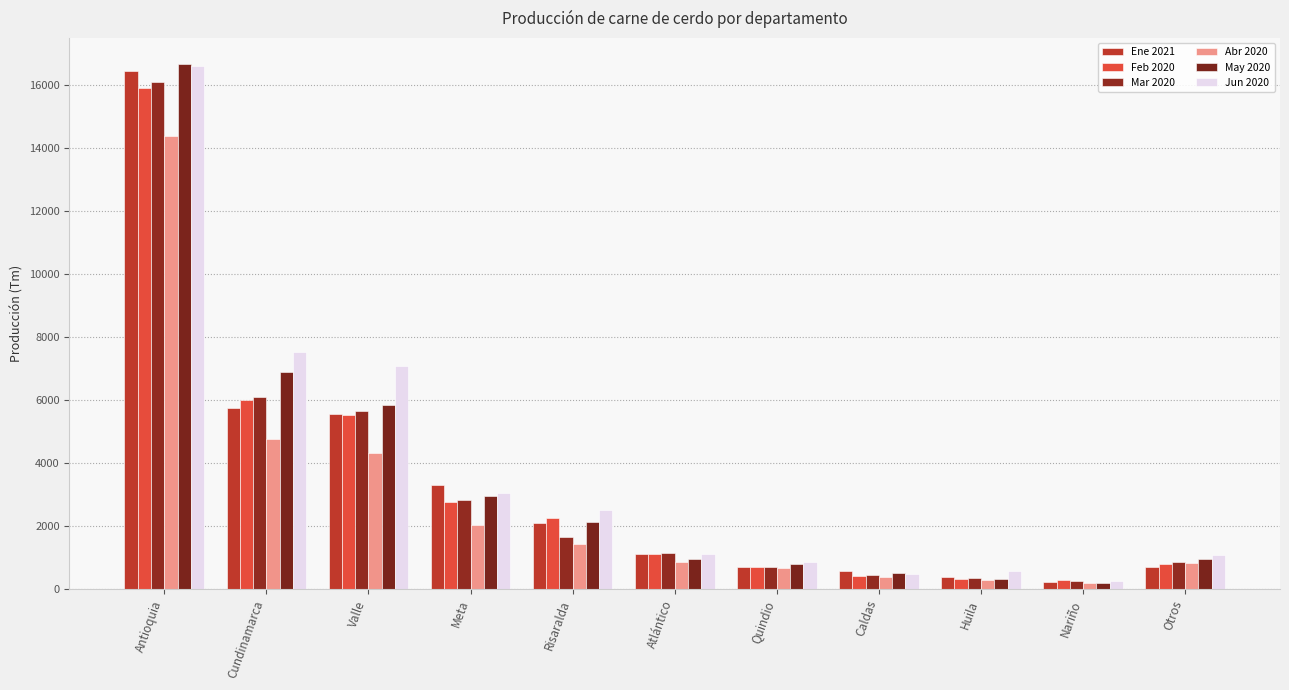

Reading left to right, what are all the values shown in this chart?

Ene 2021: Antioquia=16425.3	Cundinamarca=5734.3	Valle=5563.2	Meta=3311.9	Risaralda=2101.8	Atlántico=1102.8	Quindio=694.7	Caldas=569.3	Huila=384.0	Nariño=226.0	Otros=696.6
Feb 2020: Antioquia=15892.7	Cundinamarca=6000.3	Valle=5506.0	Meta=2766.7	Risaralda=2248.9	Atlántico=1119.2	Quindio=686.0	Caldas=401.9	Huila=324.8	Nariño=291.6	Otros=798.4
Mar 2020: Antioquia=16080.0	Cundinamarca=6080.9	Valle=5654.1	Meta=2825.8	Risaralda=1647.4	Atlántico=1142.7	Quindio=693.5	Caldas=433.1	Huila=339.3	Nariño=258.4	Otros=846.3
Abr 2020: Antioquia=14384.1	Cundinamarca=4776.2	Valle=4309.0	Meta=2040.4	Risaralda=1416.8	Atlántico=854.7	Quindio=665.4	Caldas=383.8	Huila=287.8	Nariño=179.9	Otros=821.5
May 2020: Antioquia=16644.8	Cundinamarca=6876.2	Valle=5844.7	Meta=2966.3	Risaralda=2116.8	Atlántico=958.8	Quindio=799.3	Caldas=503.7	Huila=336.2	Nariño=188.0	Otros=956.9
Jun 2020: Antioquia=16598.1	Cundinamarca=7522.8	Valle=7076.4	Meta=3041.7	Risaralda=2494.9	Atlántico=1119.8	Quindio=865.5	Caldas=490.7	Huila=578.8	Nariño=247.8	Otros=1091.8